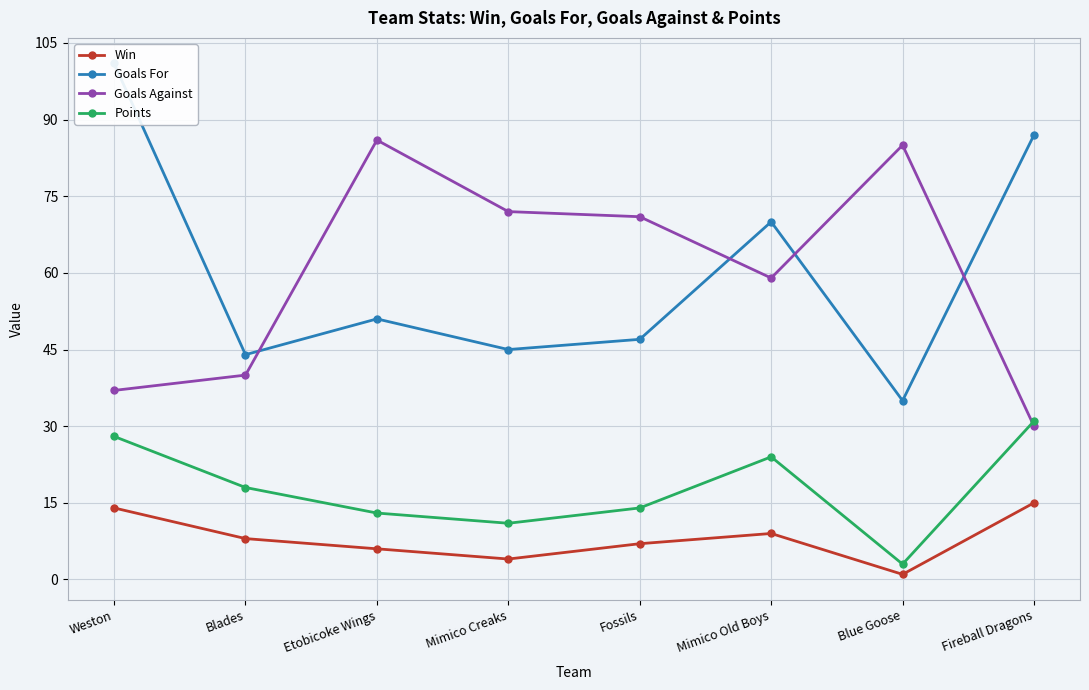

True or false: Goals For and Points cross at least once.

False